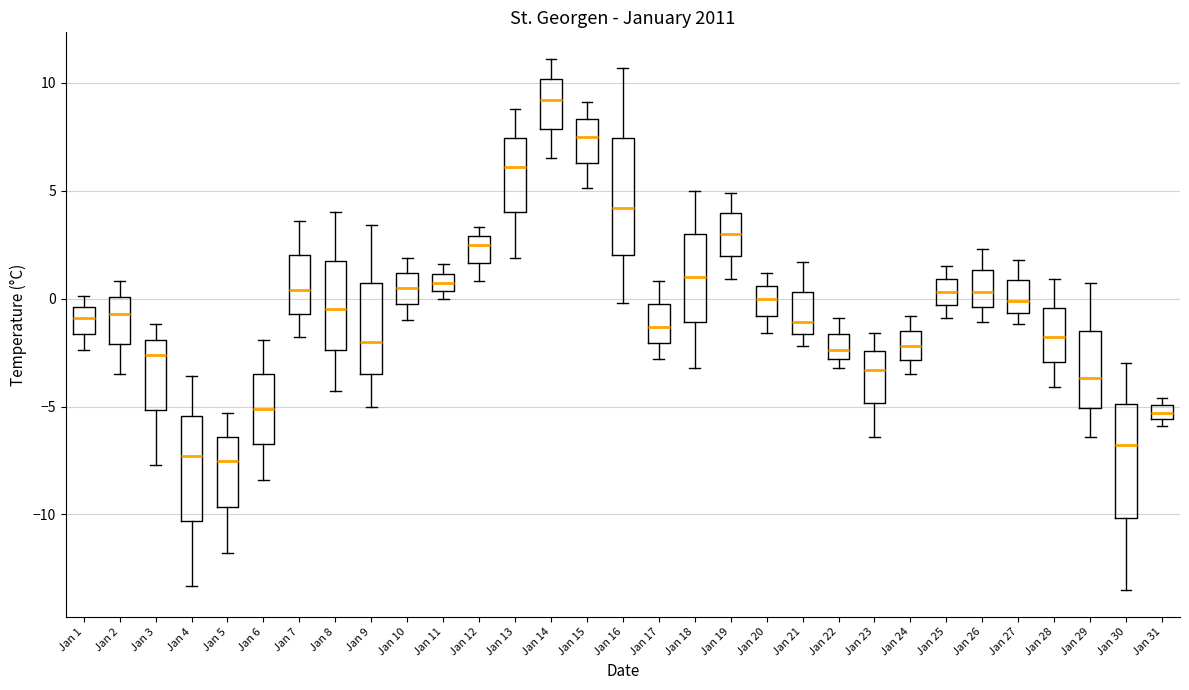

Where is the lower edge of the box for Jan 15 on the y-axis? The values are not printed on the chart, so give them approximately, as read against the axis.

6.5